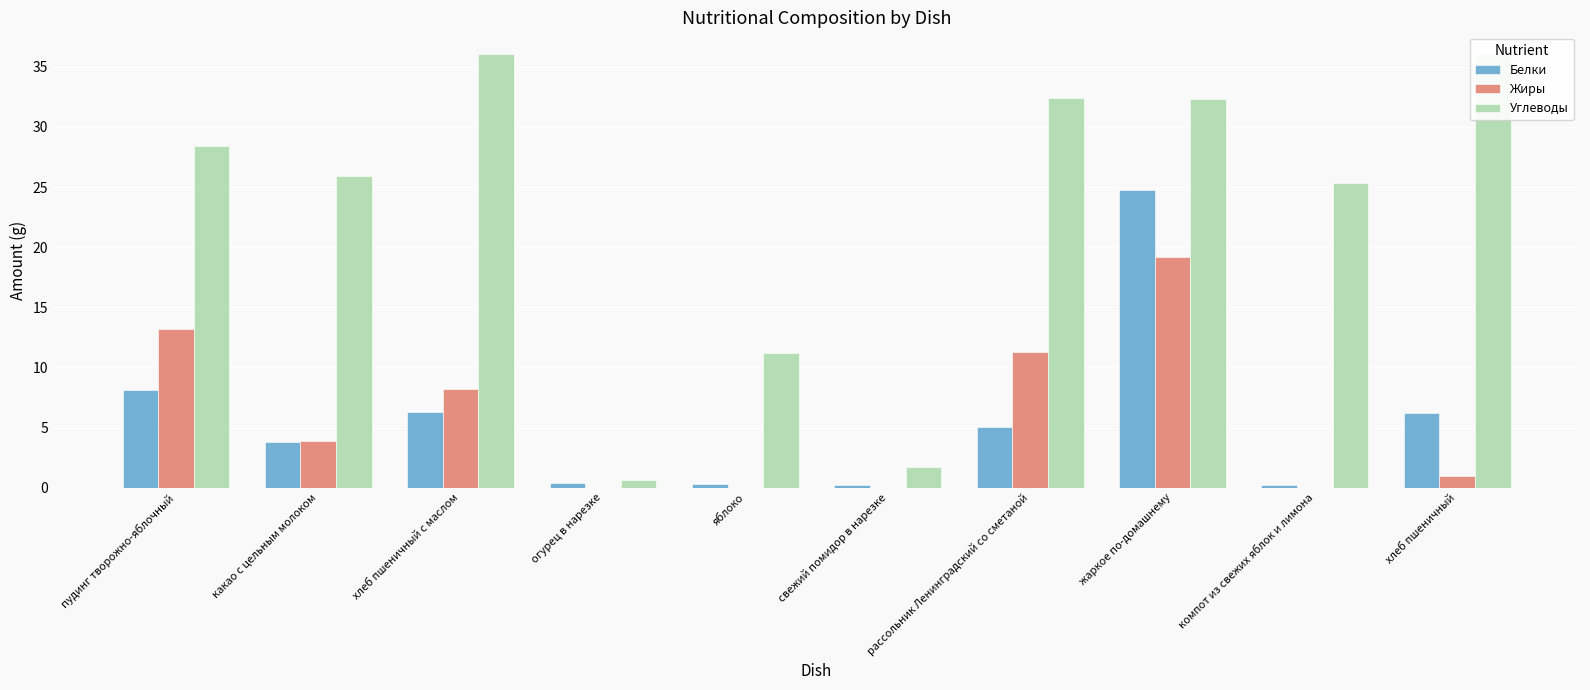

How many bars are there in each group?

3